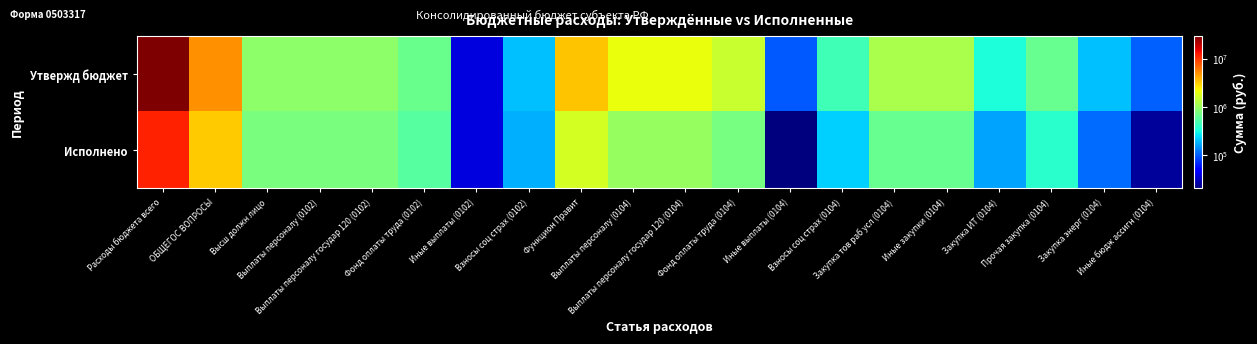

Reading right to left, extract all data points from this chart.

Утвержд бюджет: Иные бюдж ассигн (0104)=104646.0	Закупка энерг (0104)=206993.0	Прочая закупка (0104)=651651.8	Закупка ИТ (0104)=336424.0	Иные закупки (0104)=1195068.8	Закупка тов раб усл (0104)=1195068.8	Взносы соц страх (0104)=469732.0	Иные выплаты (0104)=97933.0	Фонд оплаты труда (0104)=1549861.0	Выплаты персоналу государ 120 (0104)=2117526.0	Выплаты персоналу (0104)=2117526.0	Функцион Правит=3417240.8	Взносы соц страх (0102)=206380.0	Иные выплаты (0102)=37847.0	Фонд оплаты труда (0102)=681237.0	Выплаты персоналу государ 120 (0102)=925464.0	Выплаты персоналу (0102)=925464.0	Высш должн лицо=925464.0	ОБЩЕГОС ВОПРОСЫ=5075444.8	Расходы бюджета всего=29770163.2
Исполнено: Иные бюдж ассигн (0104)=25078.6	Закупка энерг (0104)=113486.0	Прочая закупка (0104)=382643.6	Закупка ИТ (0104)=165686.2	Иные закупки (0104)=661815.8	Закупка тов раб усл (0104)=661815.8	Взносы соц страх (0104)=231527.0	Иные выплаты (0104)=20831.0	Фонд оплаты труда (0104)=760805.4	Выплаты персоналу государ 120 (0104)=1013163.3	Выплаты персоналу (0104)=1013163.3	Функцион Правит=1700057.7	Взносы соц страх (0102)=184896.9	Иные выплаты (0102)=37847.0	Фонд оплаты труда (0102)=560542.2	Выплаты персоналу государ 120 (0102)=783286.1	Выплаты персоналу (0102)=783286.1	Высш должн лицо=783286.1	ОБЩЕГОС ВОПРОСЫ=3176385.3	Расходы бюджета всего=11855976.7